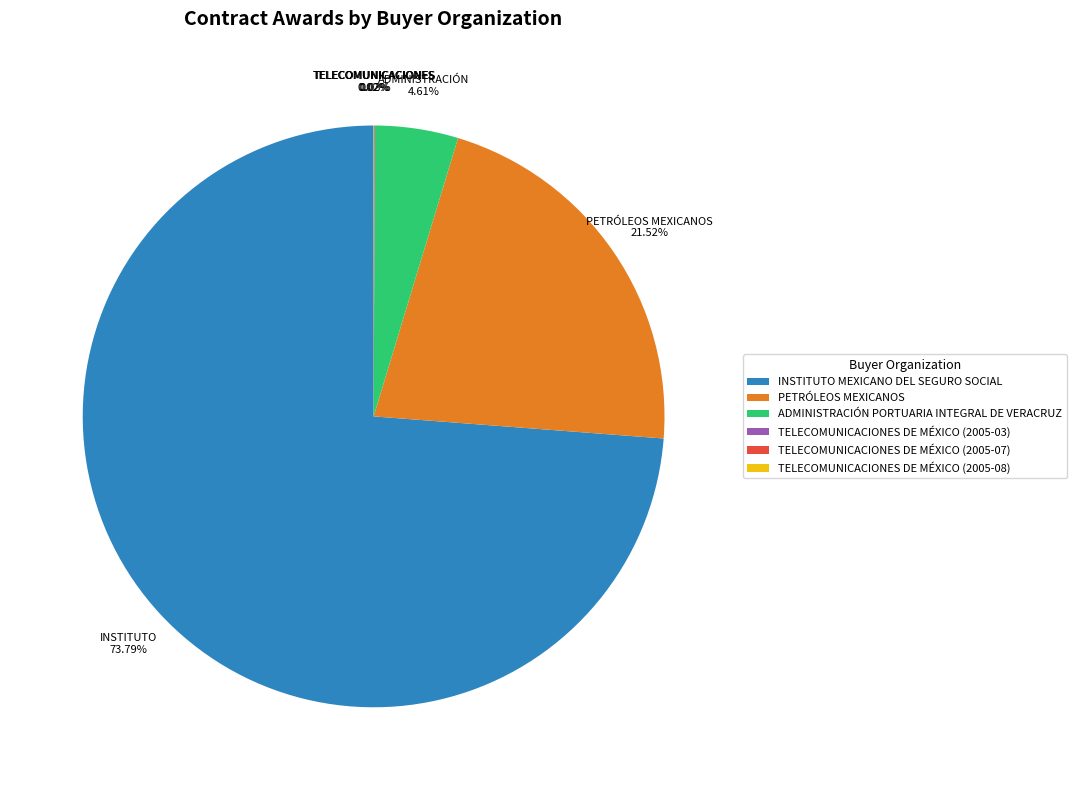

Is ADMINISTRACIÓN PORTUARIA INTEGRAL DE VERACRUZ the majority of the pie?

No